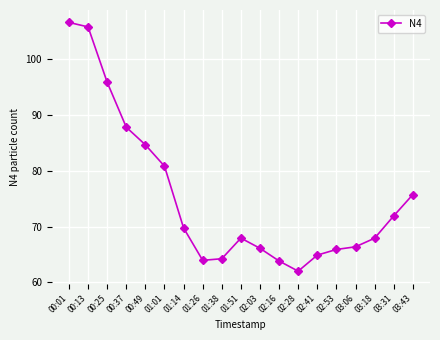

Count the number of data series in this chart.

1